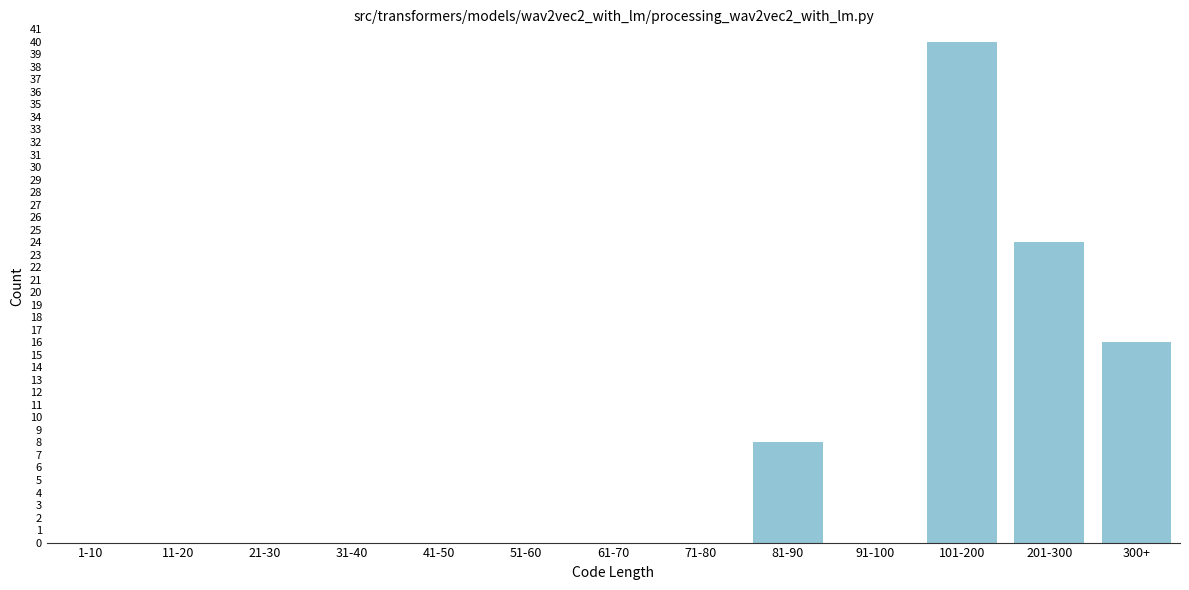

Reading right to left, transcribe all the data shown in this chart.

300+=16	201-300=24	101-200=40	91-100=0	81-90=8	71-80=0	61-70=0	51-60=0	41-50=0	31-40=0	21-30=0	11-20=0	1-10=0